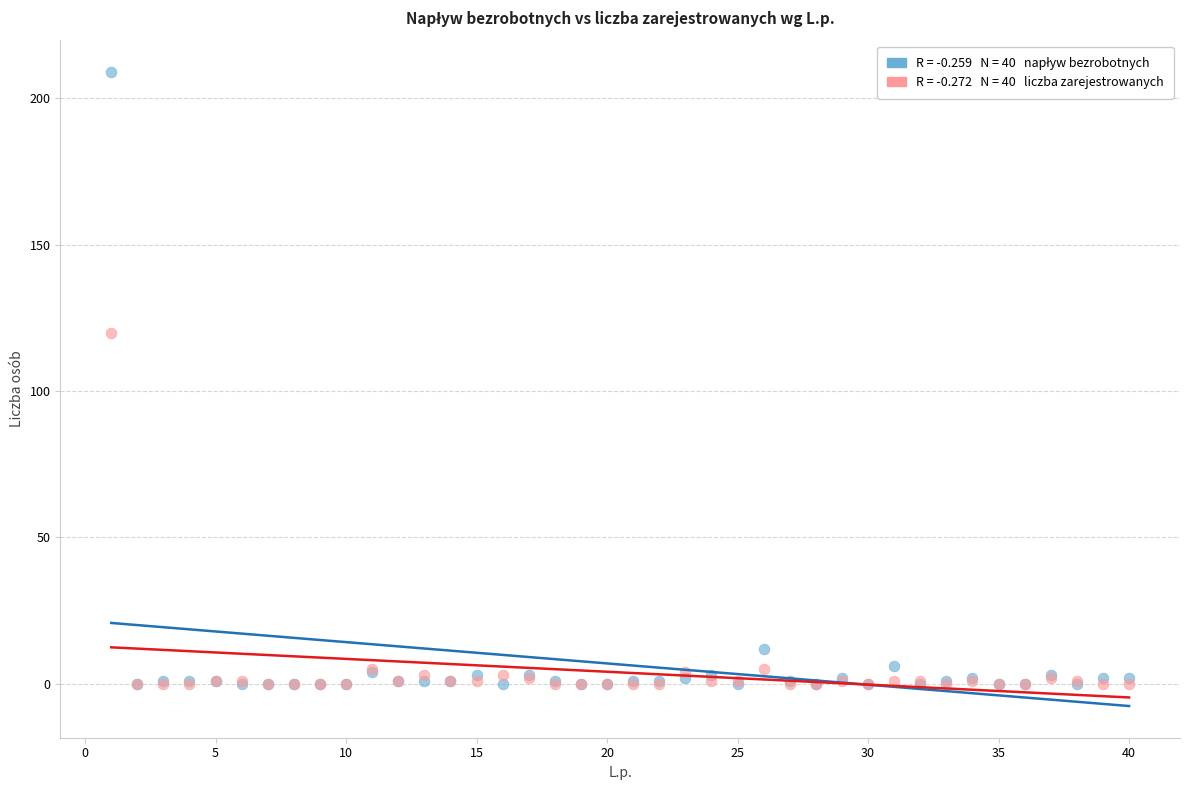

Across all series, what Y value is closest to 104?

120